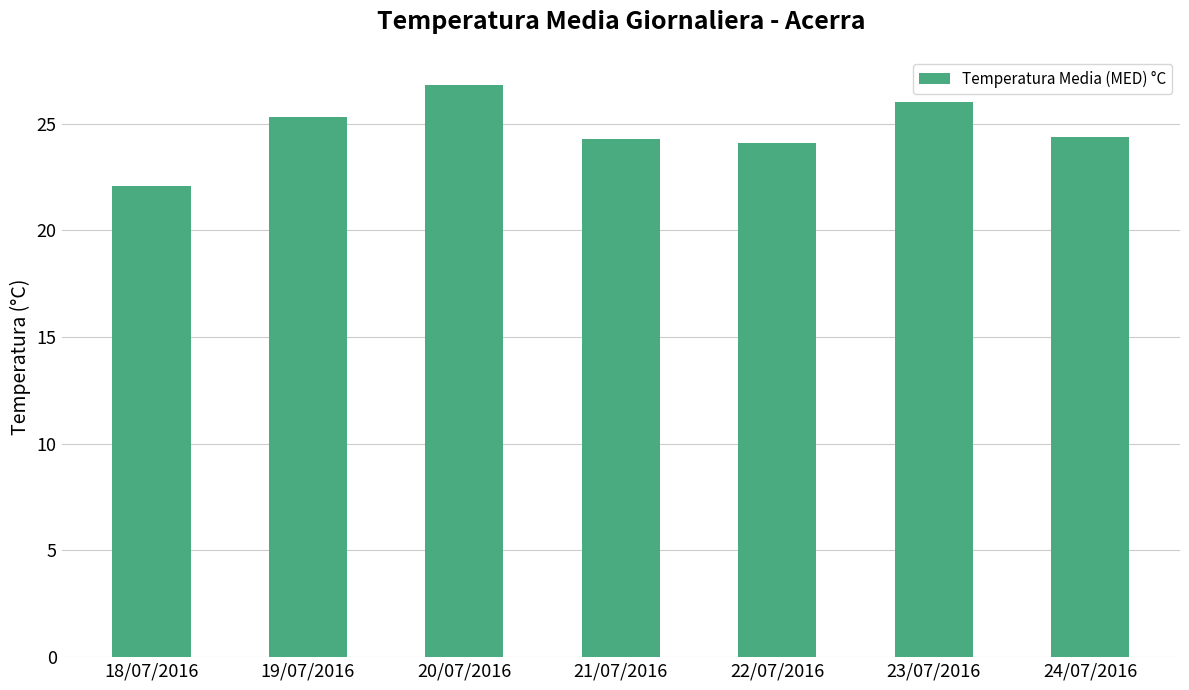

What is the difference between the maximum and second lowest values?

2.7